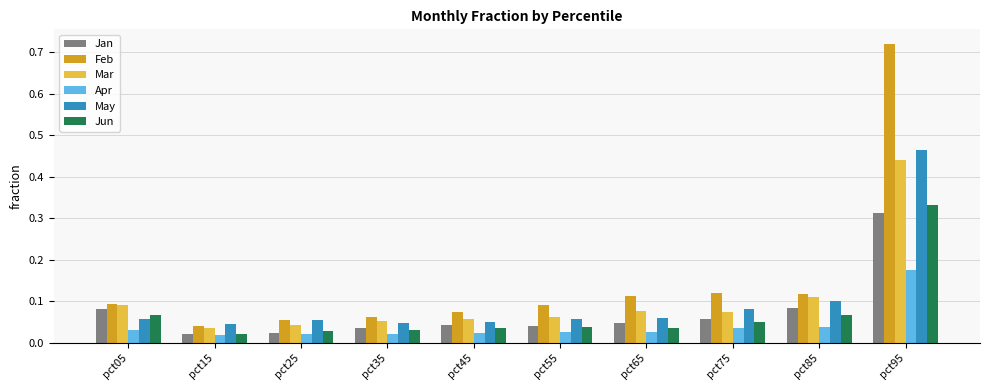

What is the sum of all Feb values?

1.5